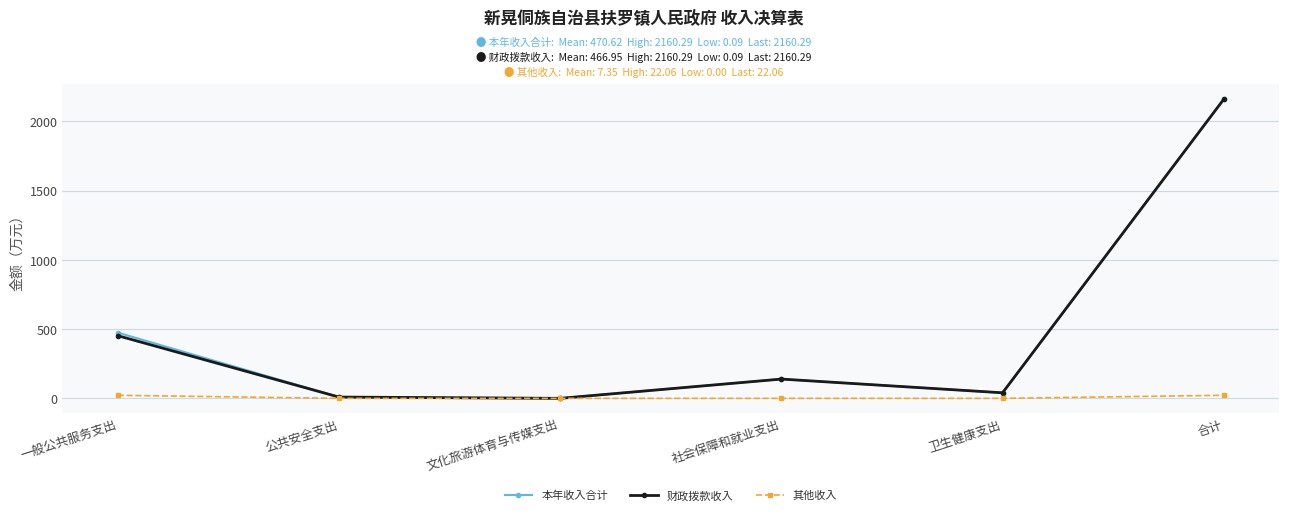

What position from the right is 合计?

1